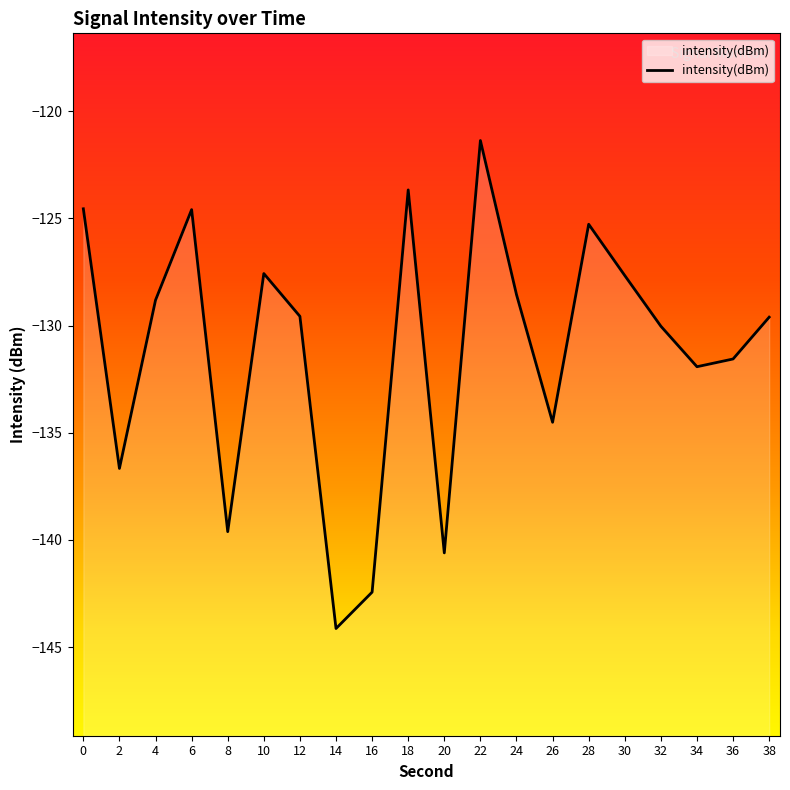

Does the chart display data point markers on the line(s)?

No